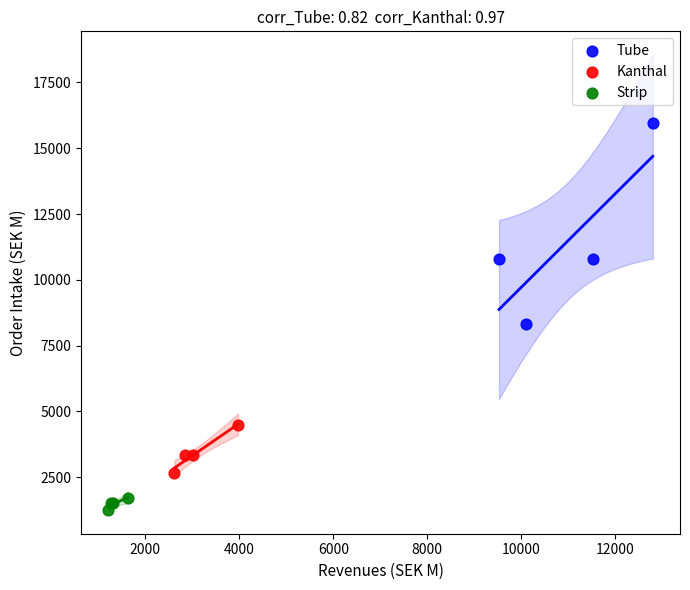

Which series reaches the maximum Y coordinate?

Tube